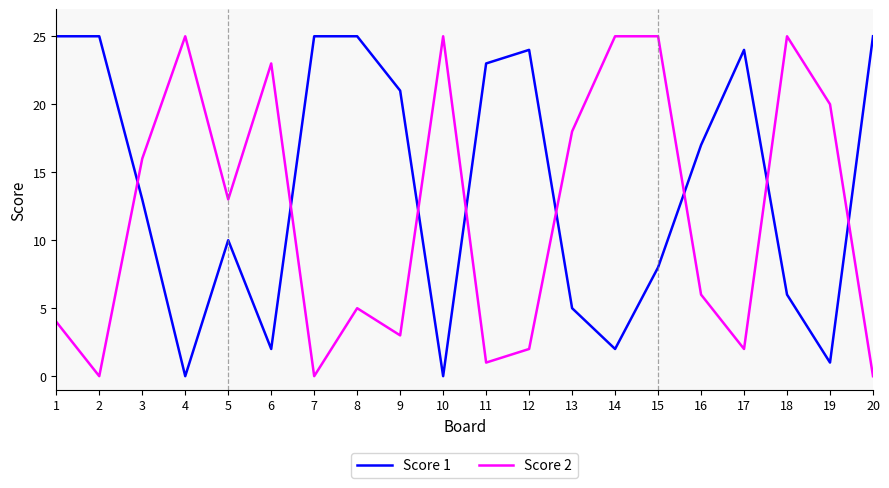

At which category is the sum across all series the highest?

15